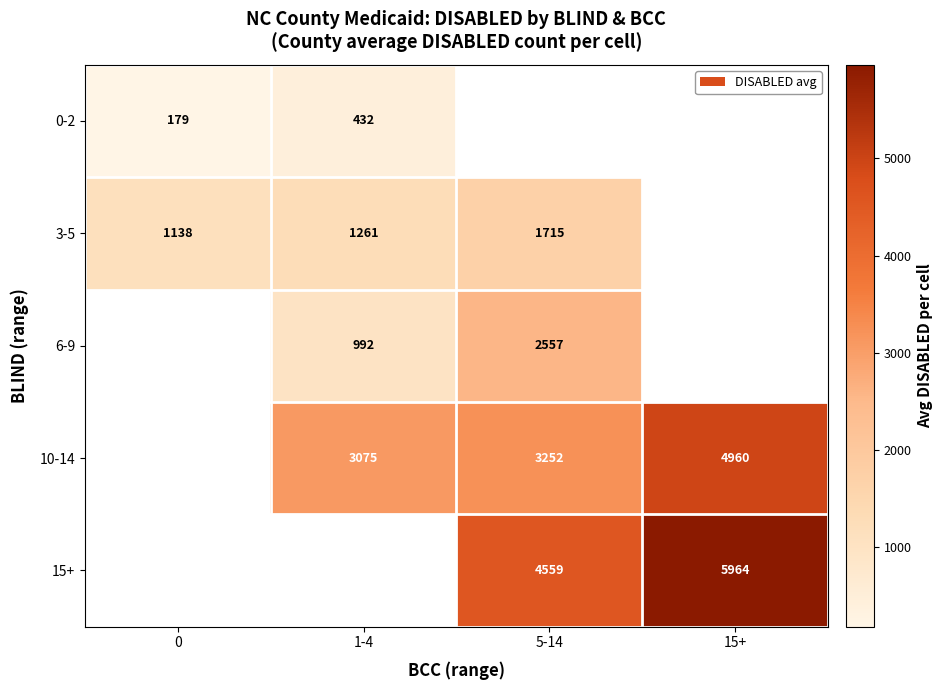

How many distinct data groups are displayed?

5